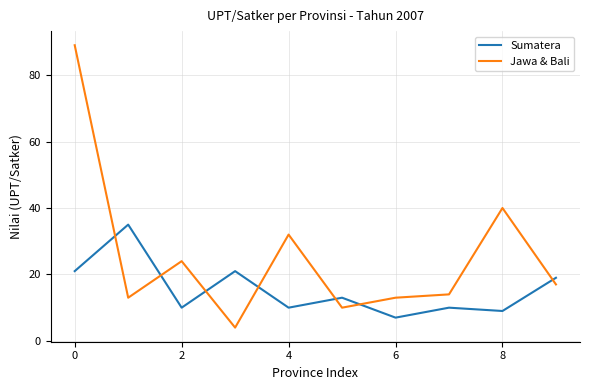

Which series has the largest total across all categories?

Jawa & Bali